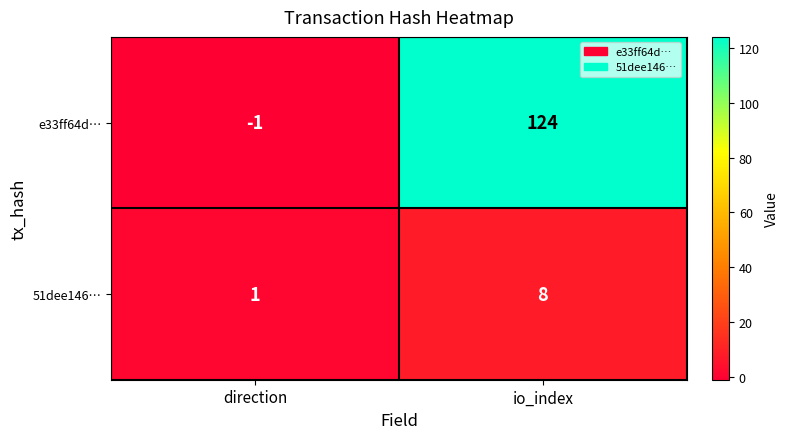

Which series has the largest total across all categories?

e33ff64d…